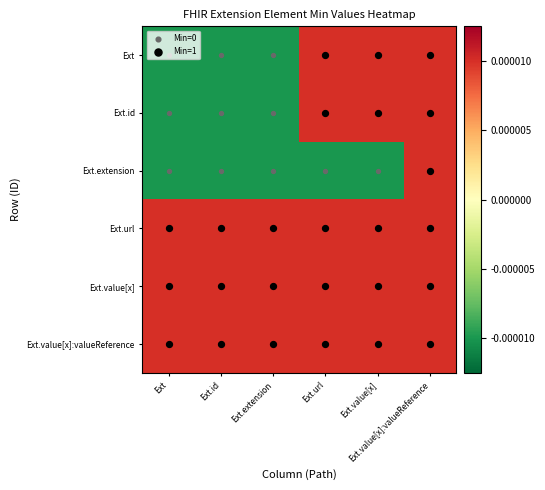

Count the number of data series in this chart.

6